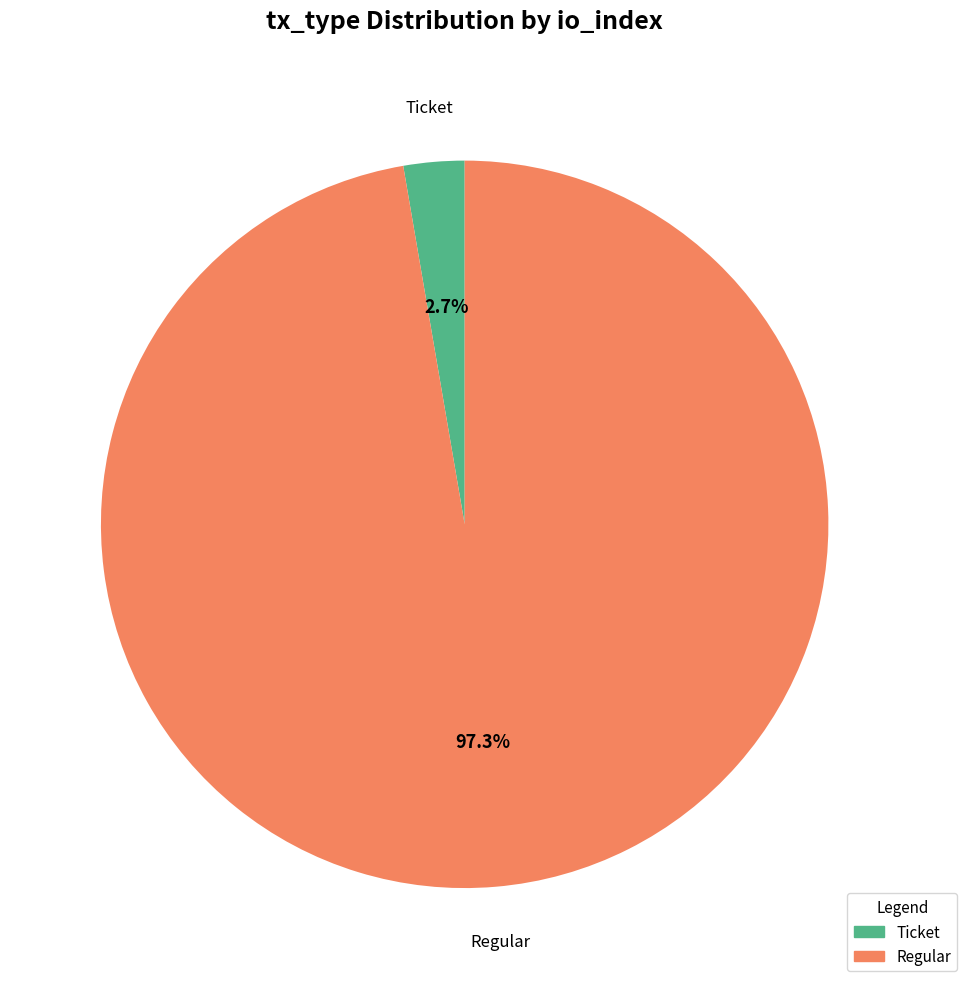

How many slices are in this pie chart?

2